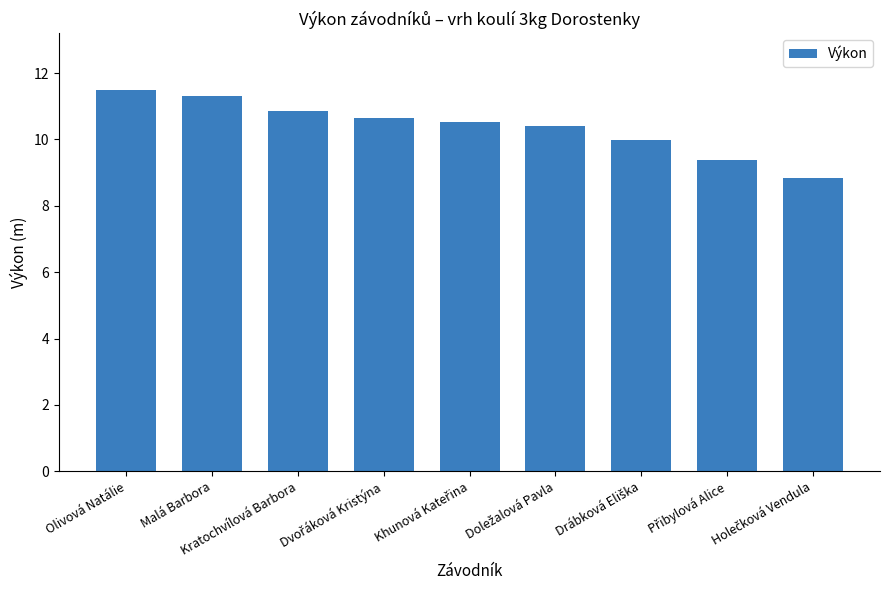

True or false: the data shows 11.5 at Olivová Natálie.

True